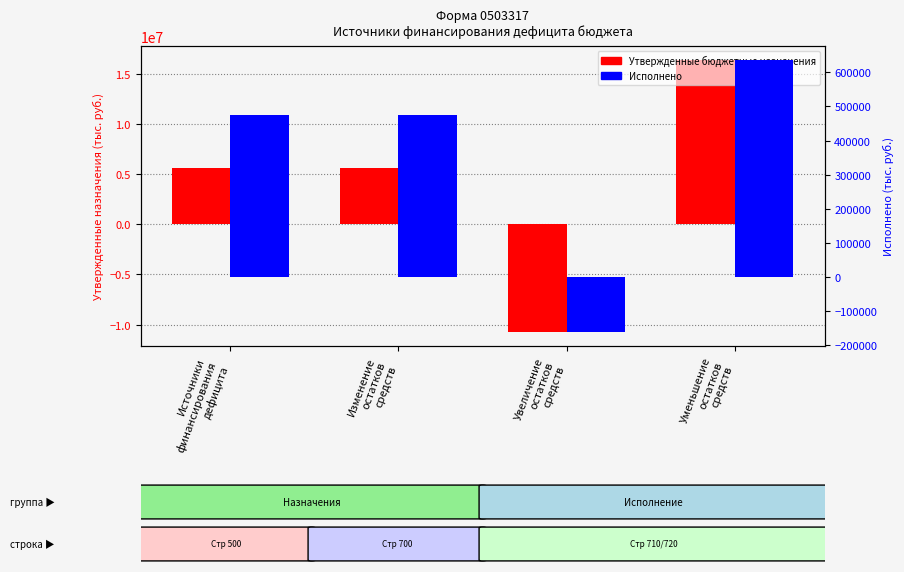

How many bars are there in each group?

2